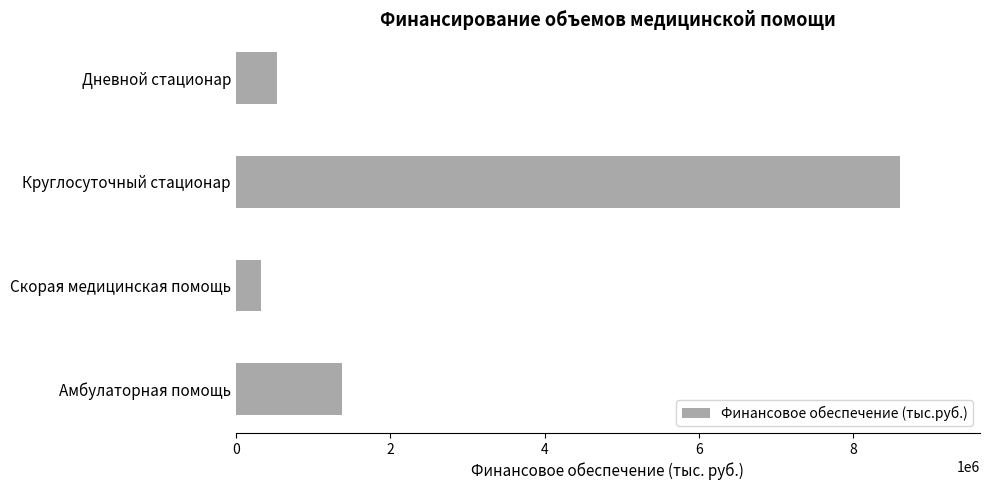

What is the change in value from Скорая медицинская помощь to Дневной стационар?

+200908.7